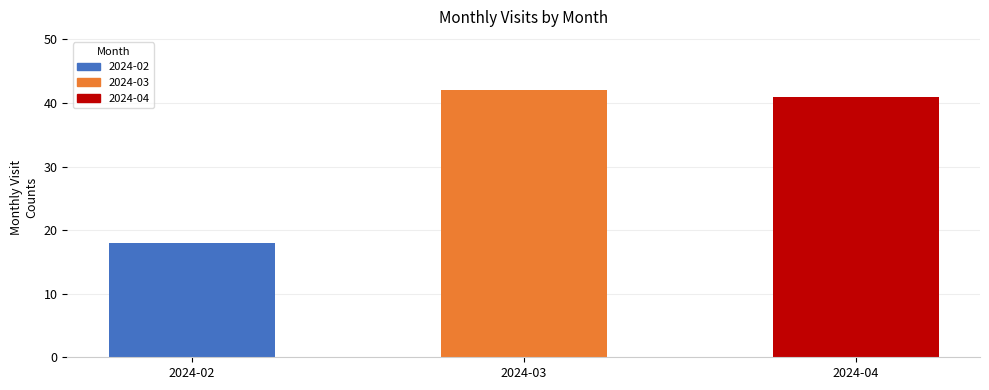

Reading right to left, transcribe all the data shown in this chart.

41	42	18